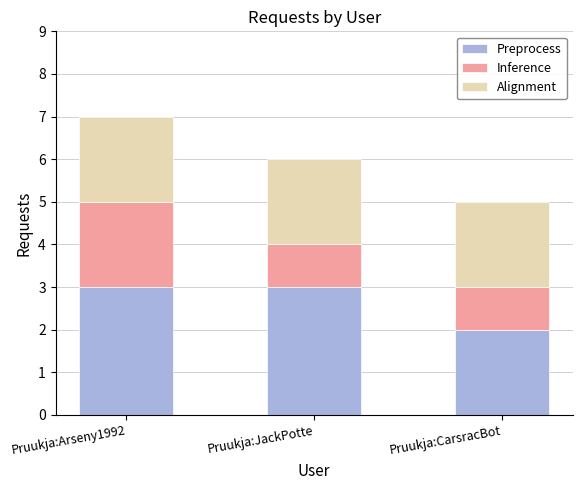

The value of Preprocess at Pruukja:JackPotte is 3. True or false?

True